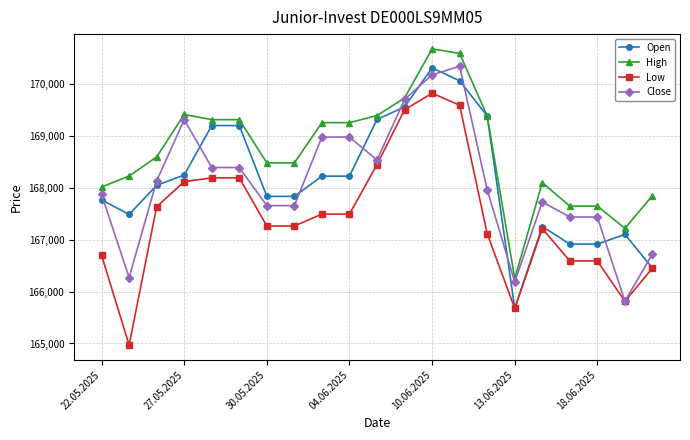

True or false: Close has more than 2 interior local peaks.

True